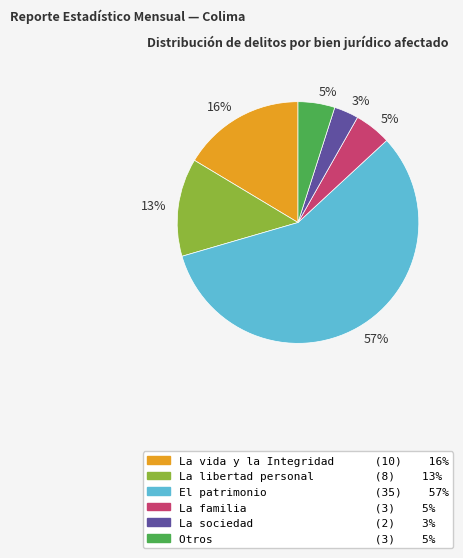

To the nearest percent, what is the average slice percentage?

17%